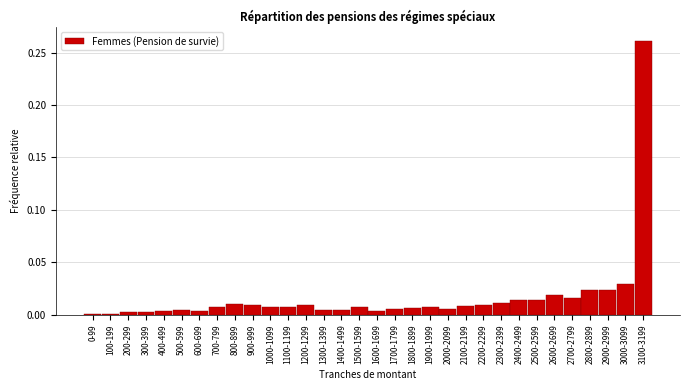

At which category does the chart reach its peak across all series?

3100-3199